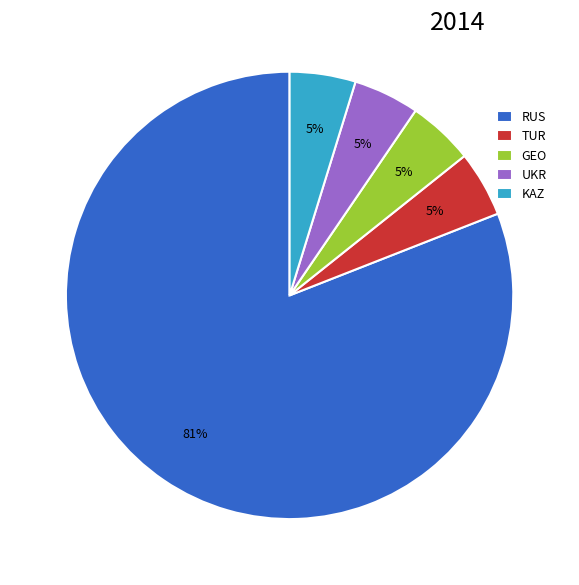

Which category accounts for the majority?

RUS